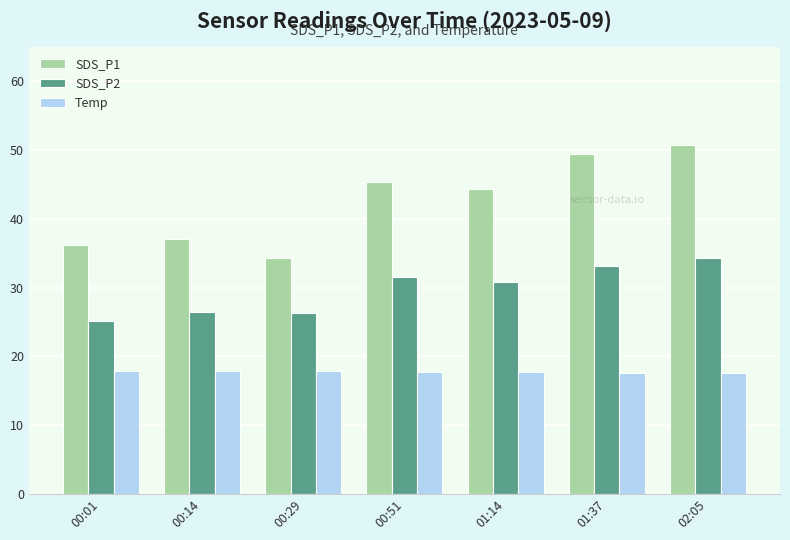

At which category is the sum across all series the highest?

02:05